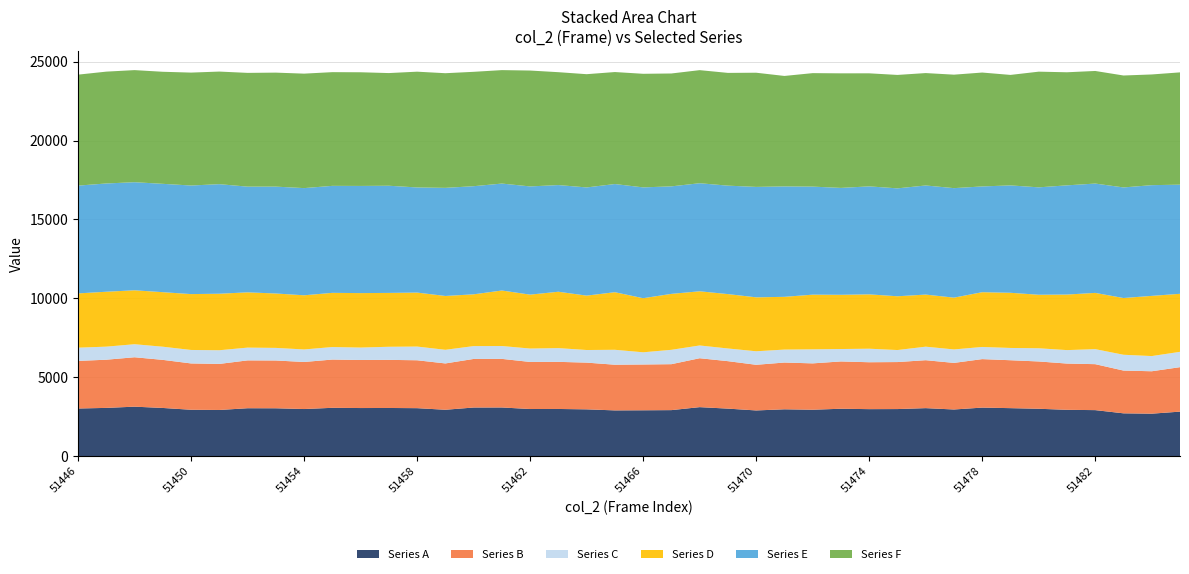

What is the highest value of the Series A series?

3132